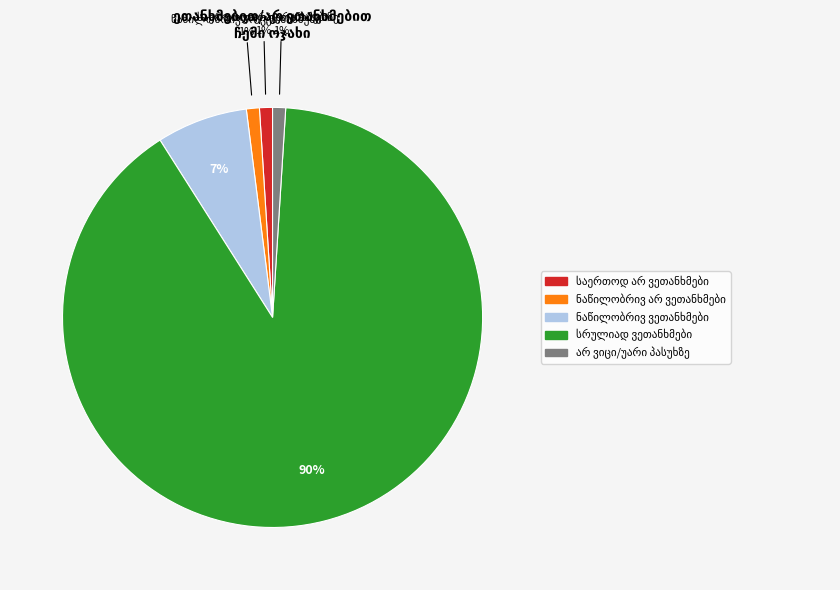

Does any single category account for the majority?

Yes